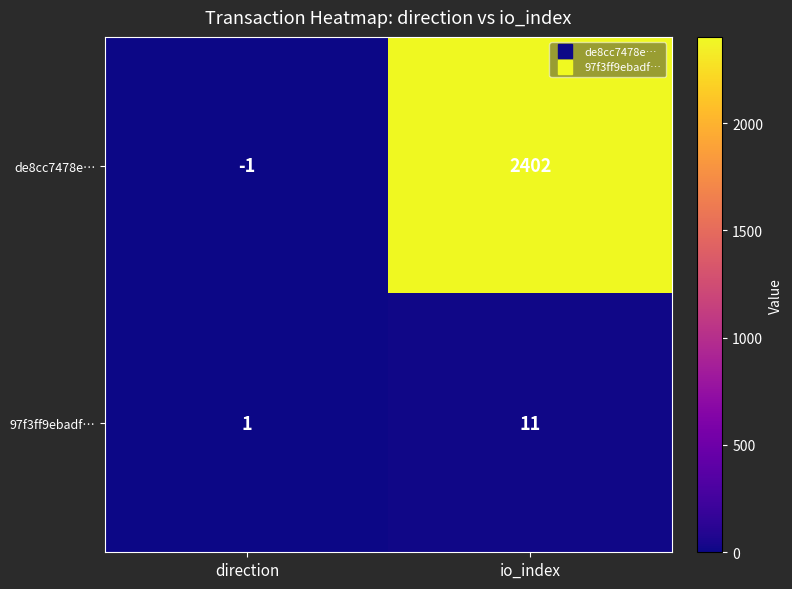

Which series has the widest spread of values?

de8cc7478e…